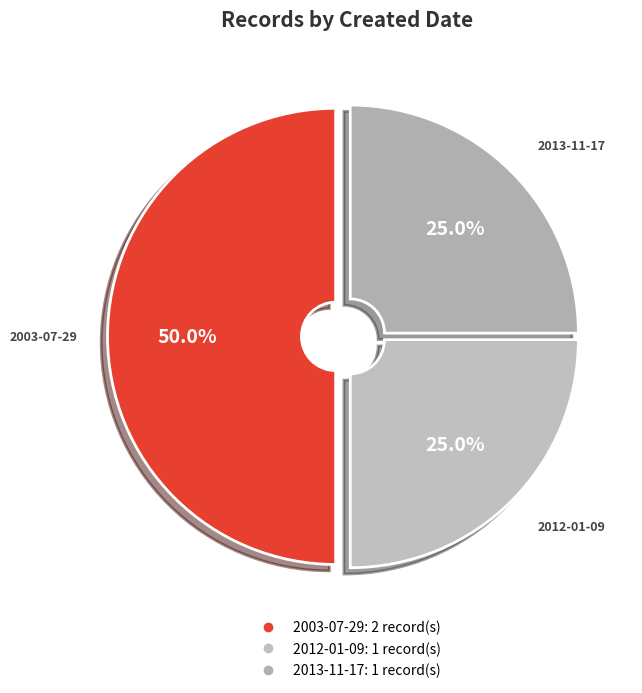

How many slices are in this pie chart?

3